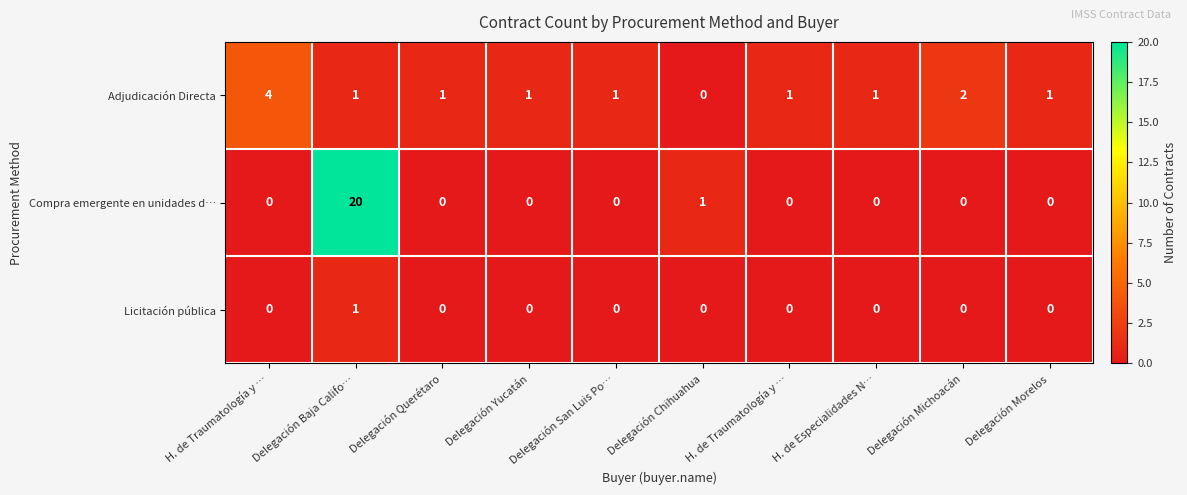

At how many categories does at least one series exceed 10?

1